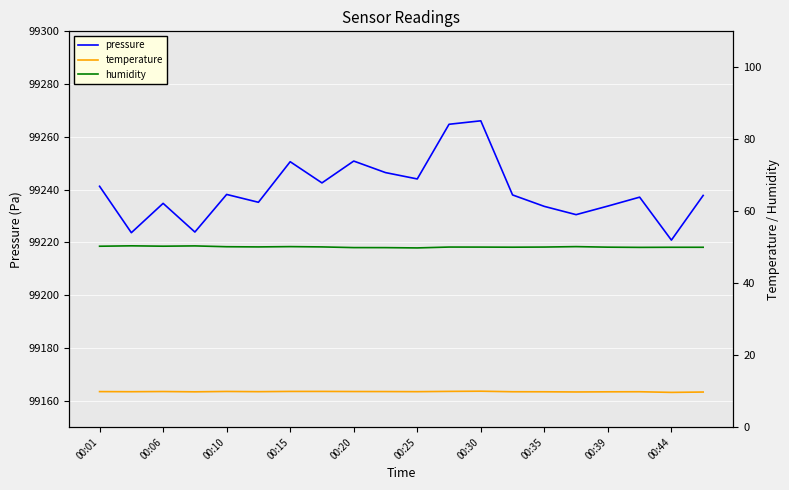

What is the highest value of the pressure series?

99266.1